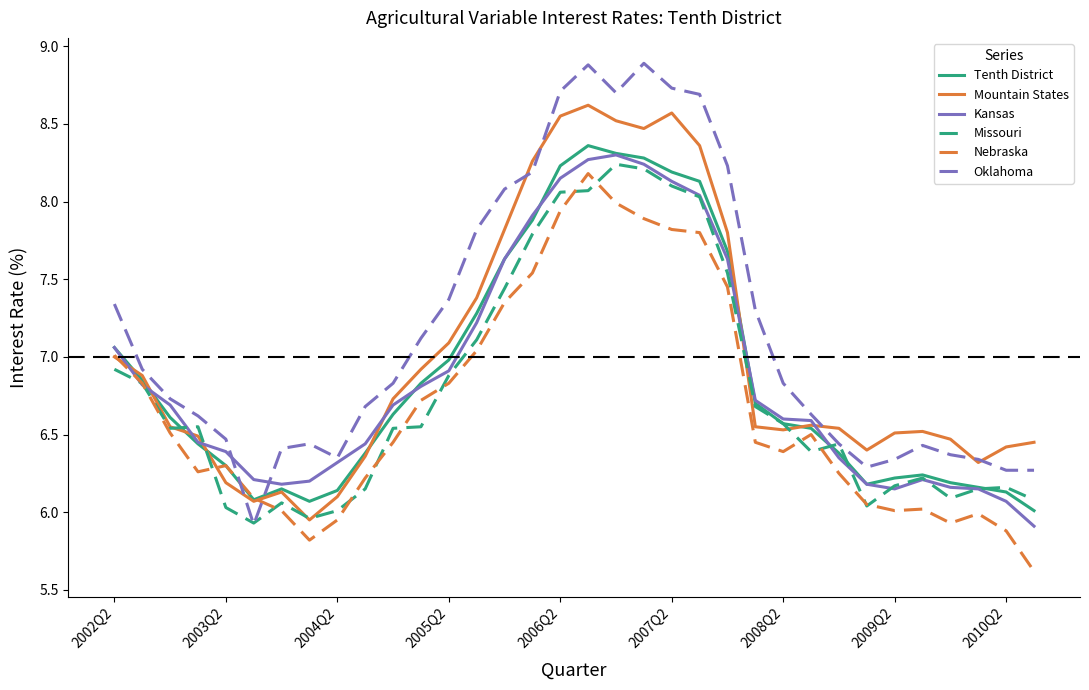

After their last crossing, which series has the higher values: Oklahoma or Nebraska?

Oklahoma